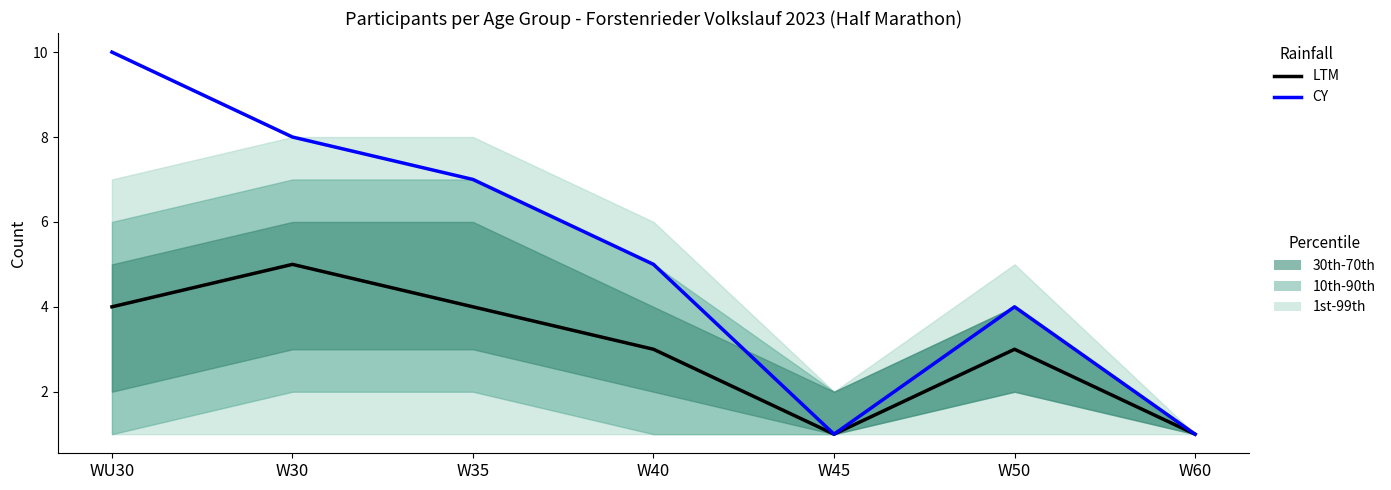

What is the label of the 3rd point from the left?

W35